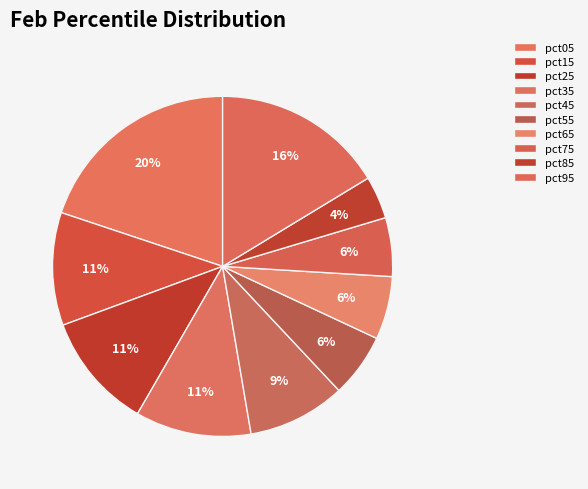

How many slices are in this pie chart?

10